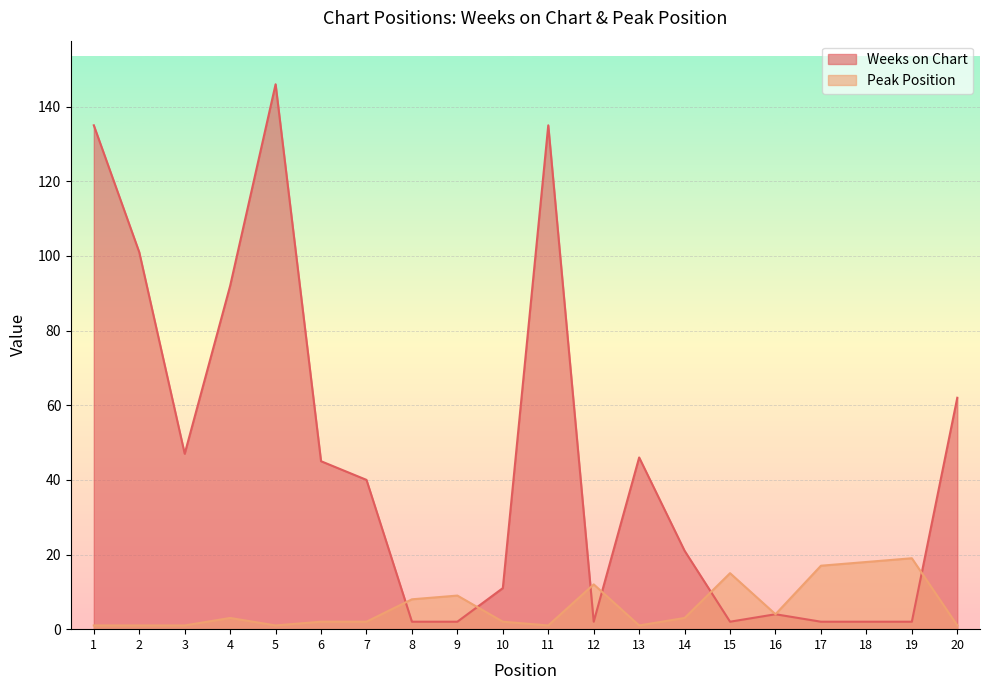

Is it true that Peak Position equals 1 at 11?

True